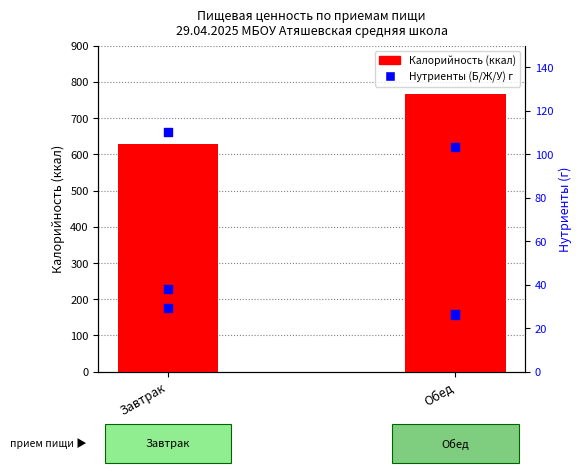

Which series reaches the maximum Y coordinate?

Калорийность